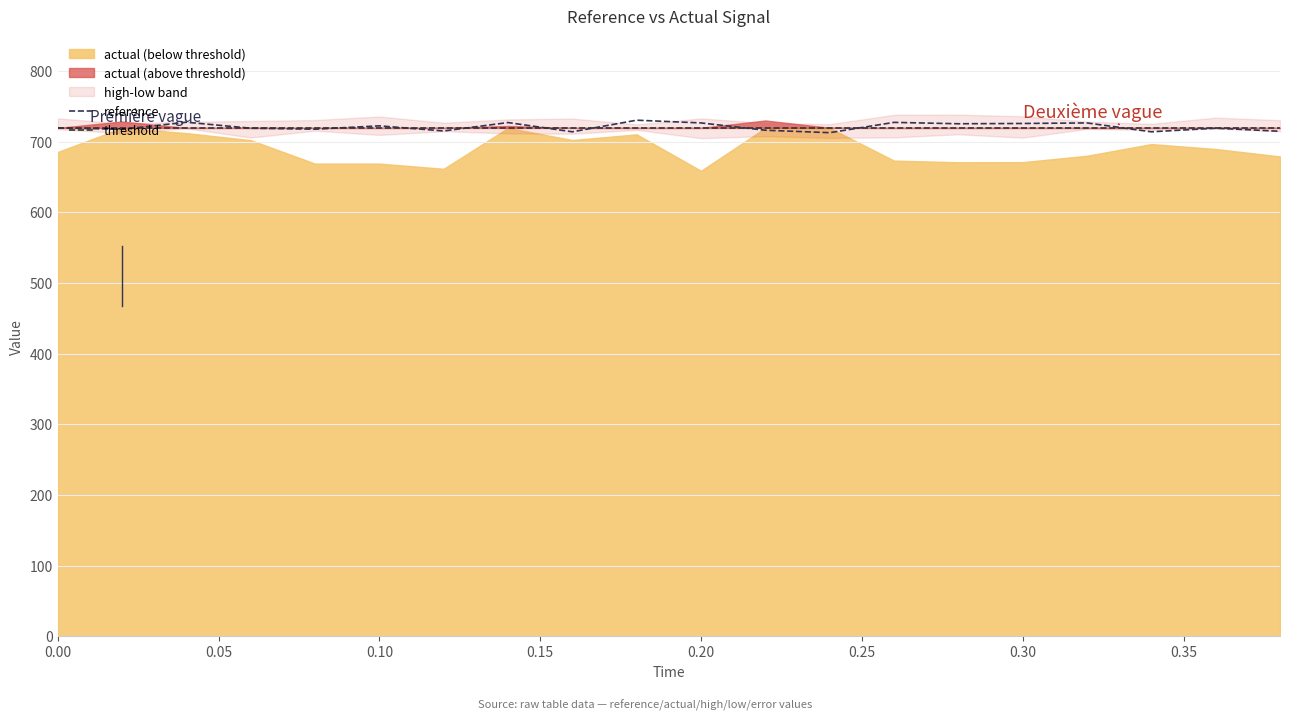

What is the total value across all series at 15?

2884.6